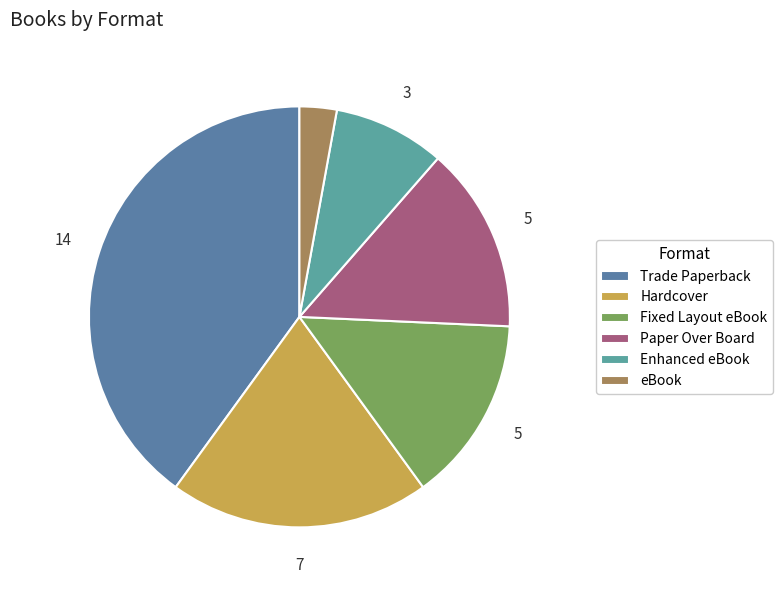

Rank the categories by value from lowest to highest.

eBook, Enhanced eBook, Fixed Layout eBook, Paper Over Board, Hardcover, Trade Paperback